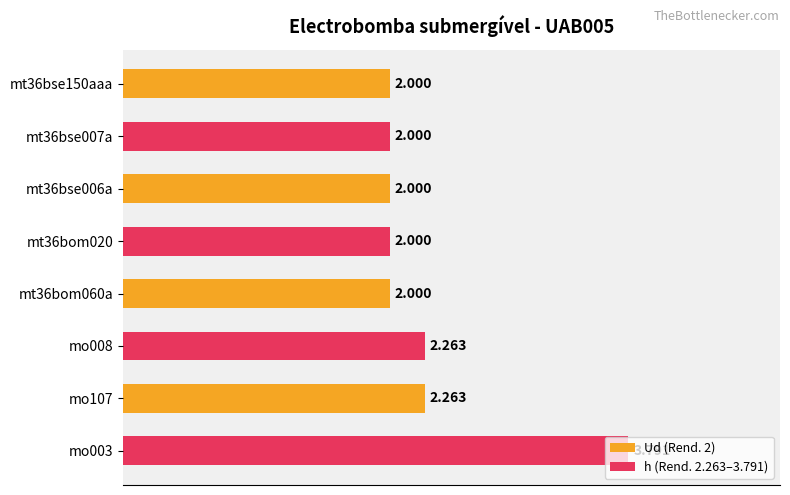

What are all the series names shown in the legend?

Ud (Rend. 2), h (Rend. 2.263–3.791)